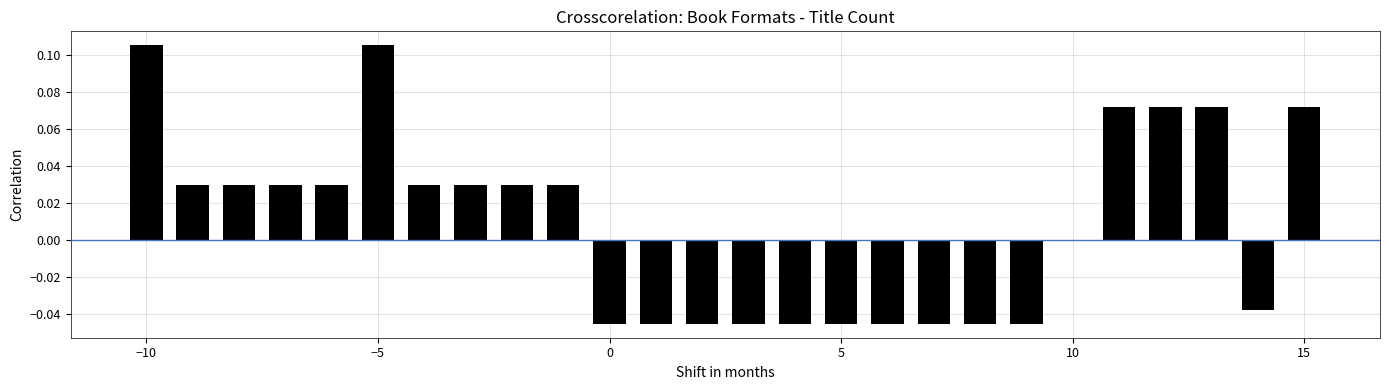

How many values are between 0 and 1?

14